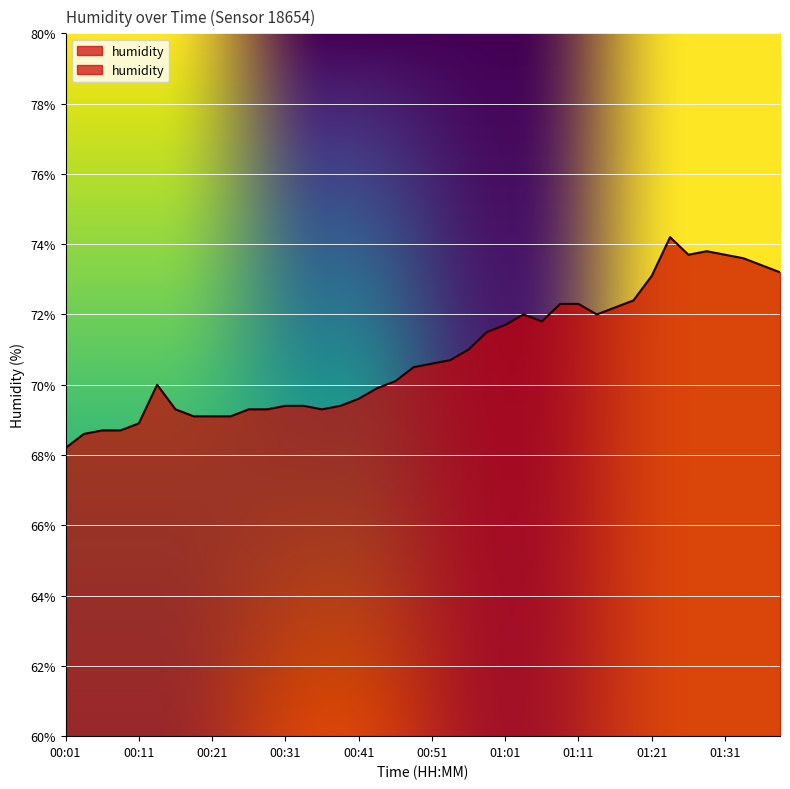

Rank the categories by value from lowest to highest.

00:01, 00:04, 00:06, 00:09, 00:11, 00:19, 00:21, 00:24, 00:16, 00:26, 00:29, 00:36, 00:31, 00:34, 00:39, 00:41, 00:44, 00:14, 00:46, 00:49, 00:51, 00:54, 00:56, 00:59, 01:01, 01:06, 01:04, 01:14, 01:16, 01:09, 01:11, 01:18, 01:21, 01:39, 01:36, 01:34, 01:26, 01:31, 01:29, 01:23